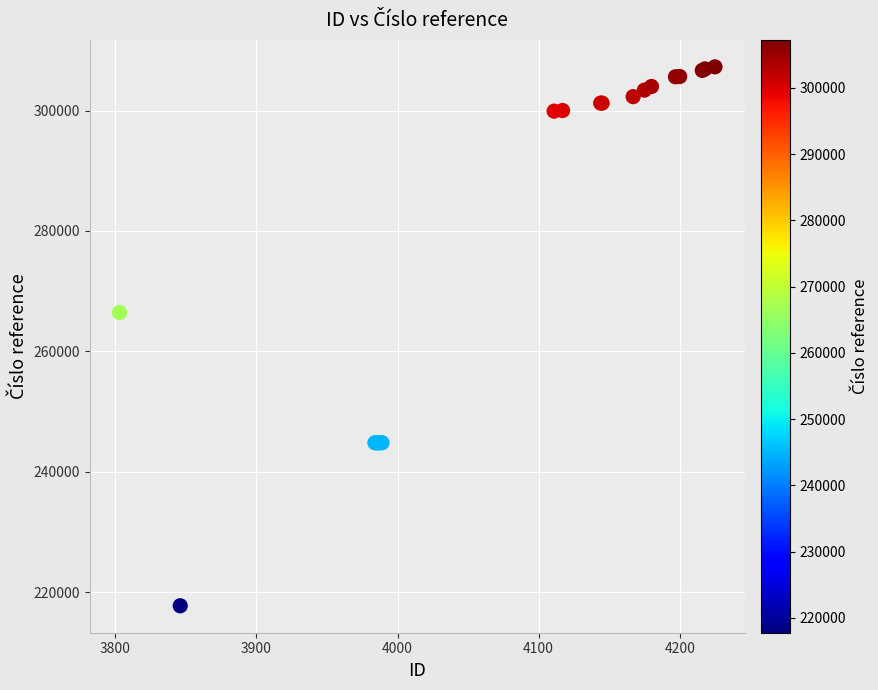

What Y value in the scatter plot is closest to 262503?

266445